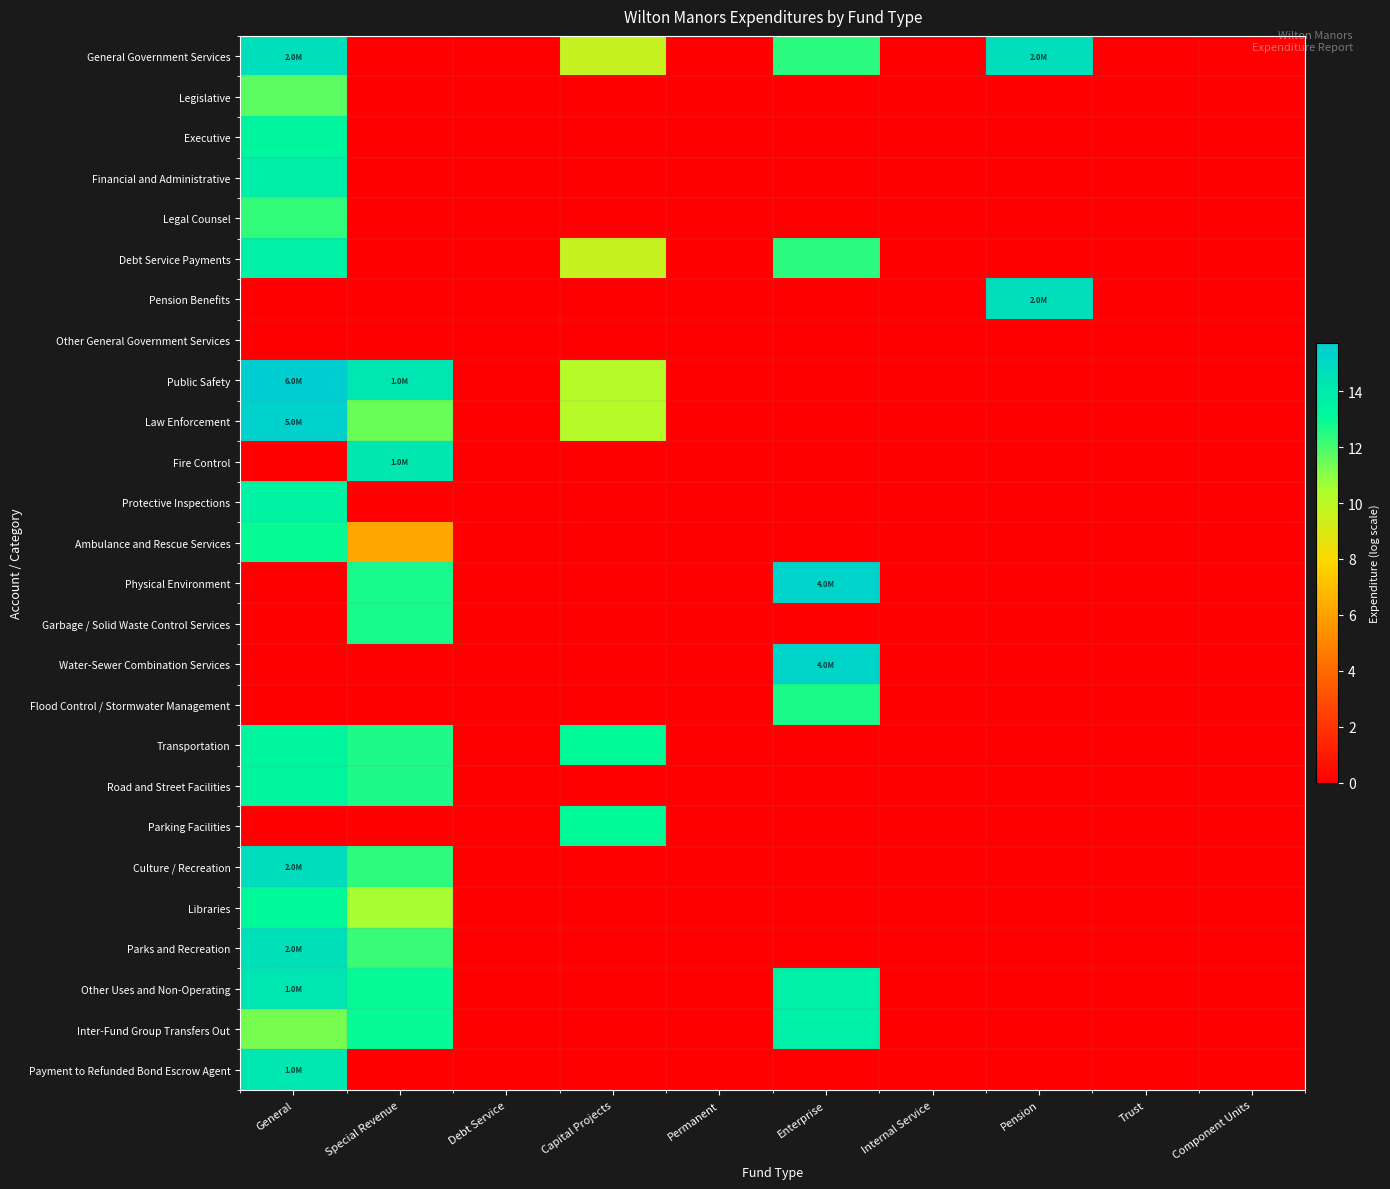

Reading left to right, extract all data points from this chart.

General Government Services: General=14.8	Special Revenue=0.0	Debt Service=0.0	Capital Projects=9.7	Permanent=0.0	Enterprise=12.4	Internal Service=0.0	Pension=14.7	Trust=0.0	Component Units=0.0
Legislative: General=11.7	Special Revenue=0.0	Debt Service=0.0	Capital Projects=0.0	Permanent=0.0	Enterprise=0.0	Internal Service=0.0	Pension=0.0	Trust=0.0	Component Units=0.0
Executive: General=13.4	Special Revenue=0.0	Debt Service=0.0	Capital Projects=0.0	Permanent=0.0	Enterprise=0.0	Internal Service=0.0	Pension=0.0	Trust=0.0	Component Units=0.0
Financial and Administrative: General=13.7	Special Revenue=0.0	Debt Service=0.0	Capital Projects=0.0	Permanent=0.0	Enterprise=0.0	Internal Service=0.0	Pension=0.0	Trust=0.0	Component Units=0.0
Legal Counsel: General=12.3	Special Revenue=0.0	Debt Service=0.0	Capital Projects=0.0	Permanent=0.0	Enterprise=0.0	Internal Service=0.0	Pension=0.0	Trust=0.0	Component Units=0.0
Debt Service Payments: General=13.7	Special Revenue=0.0	Debt Service=0.0	Capital Projects=9.7	Permanent=0.0	Enterprise=12.4	Internal Service=0.0	Pension=0.0	Trust=0.0	Component Units=0.0
Pension Benefits: General=0.0	Special Revenue=0.0	Debt Service=0.0	Capital Projects=0.0	Permanent=0.0	Enterprise=0.0	Internal Service=0.0	Pension=14.7	Trust=0.0	Component Units=0.0
Other General Government Services: General=0.0	Special Revenue=0.0	Debt Service=0.0	Capital Projects=0.0	Permanent=0.0	Enterprise=0.0	Internal Service=0.0	Pension=0.0	Trust=0.0	Component Units=0.0
Public Safety: General=15.7	Special Revenue=14.2	Debt Service=0.0	Capital Projects=10.2	Permanent=0.0	Enterprise=0.0	Internal Service=0.0	Pension=0.0	Trust=0.0	Component Units=0.0
Law Enforcement: General=15.5	Special Revenue=11.5	Debt Service=0.0	Capital Projects=10.2	Permanent=0.0	Enterprise=0.0	Internal Service=0.0	Pension=0.0	Trust=0.0	Component Units=0.0
Fire Control: General=0.0	Special Revenue=14.1	Debt Service=0.0	Capital Projects=0.0	Permanent=0.0	Enterprise=0.0	Internal Service=0.0	Pension=0.0	Trust=0.0	Component Units=0.0
Protective Inspections: General=13.5	Special Revenue=0.0	Debt Service=0.0	Capital Projects=0.0	Permanent=0.0	Enterprise=0.0	Internal Service=0.0	Pension=0.0	Trust=0.0	Component Units=0.0
Ambulance and Rescue Services: General=13.0	Special Revenue=6.2	Debt Service=0.0	Capital Projects=0.0	Permanent=0.0	Enterprise=0.0	Internal Service=0.0	Pension=0.0	Trust=0.0	Component Units=0.0
Physical Environment: General=0.0	Special Revenue=12.7	Debt Service=0.0	Capital Projects=0.0	Permanent=0.0	Enterprise=15.4	Internal Service=0.0	Pension=0.0	Trust=0.0	Component Units=0.0
Garbage / Solid Waste Control Services: General=0.0	Special Revenue=12.7	Debt Service=0.0	Capital Projects=0.0	Permanent=0.0	Enterprise=0.0	Internal Service=0.0	Pension=0.0	Trust=0.0	Component Units=0.0
Water-Sewer Combination Services: General=0.0	Special Revenue=0.0	Debt Service=0.0	Capital Projects=0.0	Permanent=0.0	Enterprise=15.3	Internal Service=0.0	Pension=0.0	Trust=0.0	Component Units=0.0
Flood Control / Stormwater Management: General=0.0	Special Revenue=0.0	Debt Service=0.0	Capital Projects=0.0	Permanent=0.0	Enterprise=12.7	Internal Service=0.0	Pension=0.0	Trust=0.0	Component Units=0.0
Transportation: General=13.3	Special Revenue=12.6	Debt Service=0.0	Capital Projects=13.1	Permanent=0.0	Enterprise=0.0	Internal Service=0.0	Pension=0.0	Trust=0.0	Component Units=0.0
Road and Street Facilities: General=13.3	Special Revenue=12.6	Debt Service=0.0	Capital Projects=0.0	Permanent=0.0	Enterprise=0.0	Internal Service=0.0	Pension=0.0	Trust=0.0	Component Units=0.0
Parking Facilities: General=0.0	Special Revenue=0.0	Debt Service=0.0	Capital Projects=13.1	Permanent=0.0	Enterprise=0.0	Internal Service=0.0	Pension=0.0	Trust=0.0	Component Units=0.0
Culture / Recreation: General=14.8	Special Revenue=12.4	Debt Service=0.0	Capital Projects=0.0	Permanent=0.0	Enterprise=0.0	Internal Service=0.0	Pension=0.0	Trust=0.0	Component Units=0.0
Libraries: General=13.1	Special Revenue=10.6	Debt Service=0.0	Capital Projects=0.0	Permanent=0.0	Enterprise=0.0	Internal Service=0.0	Pension=0.0	Trust=0.0	Component Units=0.0
Parks and Recreation: General=14.6	Special Revenue=12.2	Debt Service=0.0	Capital Projects=0.0	Permanent=0.0	Enterprise=0.0	Internal Service=0.0	Pension=0.0	Trust=0.0	Component Units=0.0
Other Uses and Non-Operating: General=14.2	Special Revenue=13.0	Debt Service=0.0	Capital Projects=0.0	Permanent=0.0	Enterprise=13.6	Internal Service=0.0	Pension=0.0	Trust=0.0	Component Units=0.0
Inter-Fund Group Transfers Out: General=11.3	Special Revenue=13.0	Debt Service=0.0	Capital Projects=0.0	Permanent=0.0	Enterprise=13.6	Internal Service=0.0	Pension=0.0	Trust=0.0	Component Units=0.0
Payment to Refunded Bond Escrow Agent: General=14.2	Special Revenue=0.0	Debt Service=0.0	Capital Projects=0.0	Permanent=0.0	Enterprise=0.0	Internal Service=0.0	Pension=0.0	Trust=0.0	Component Units=0.0